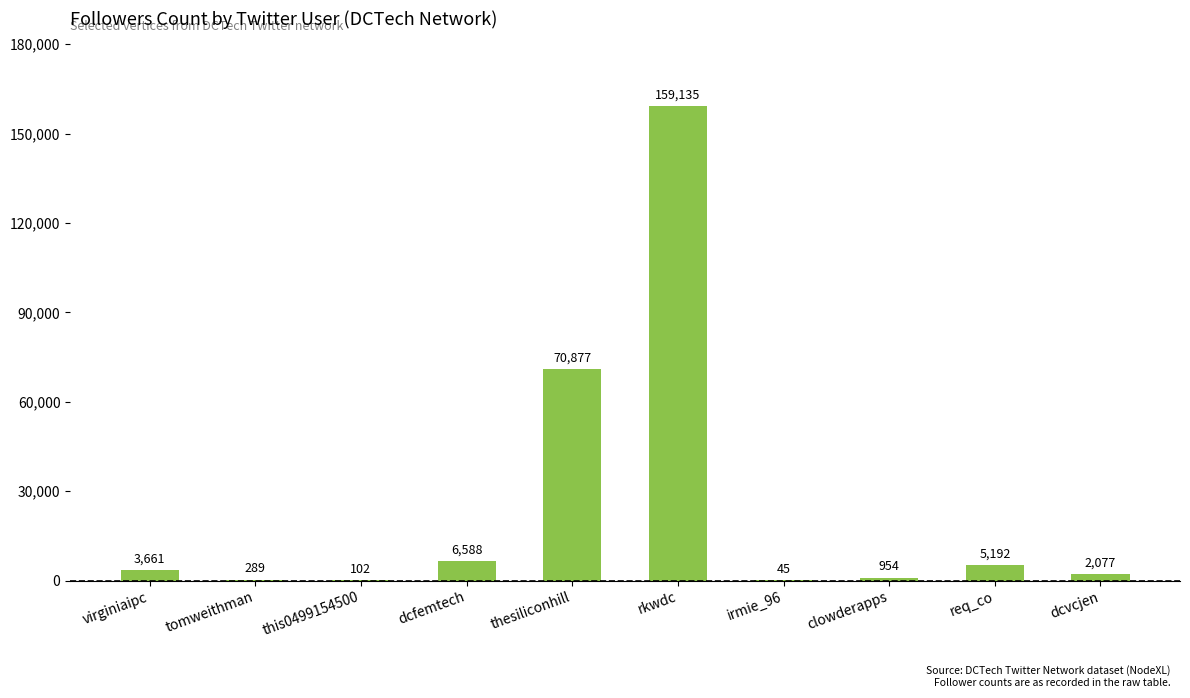

The value at req_co is 5192. True or false?

True